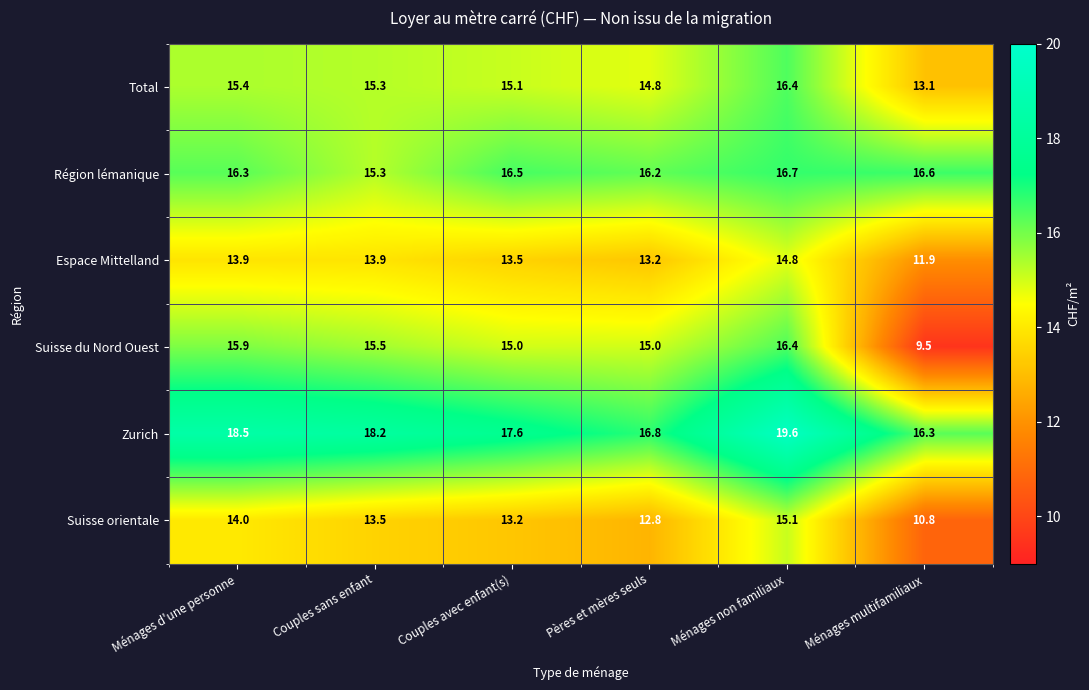

At which category is the sum across all series the highest?

Ménages non familiaux